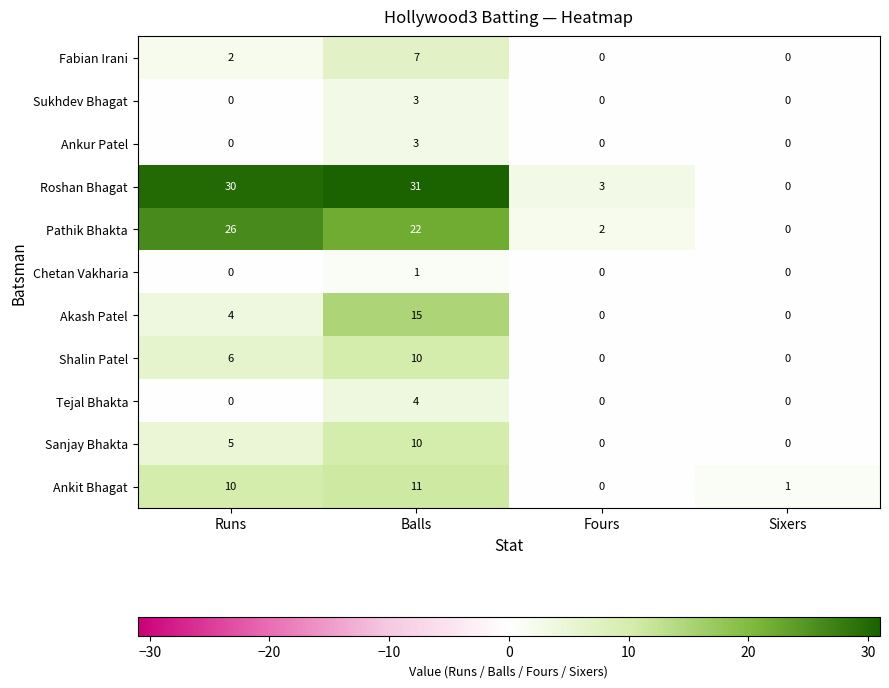

Rank the categories by Ankit Bhagat value from highest to lowest.

Balls, Runs, Sixers, Fours